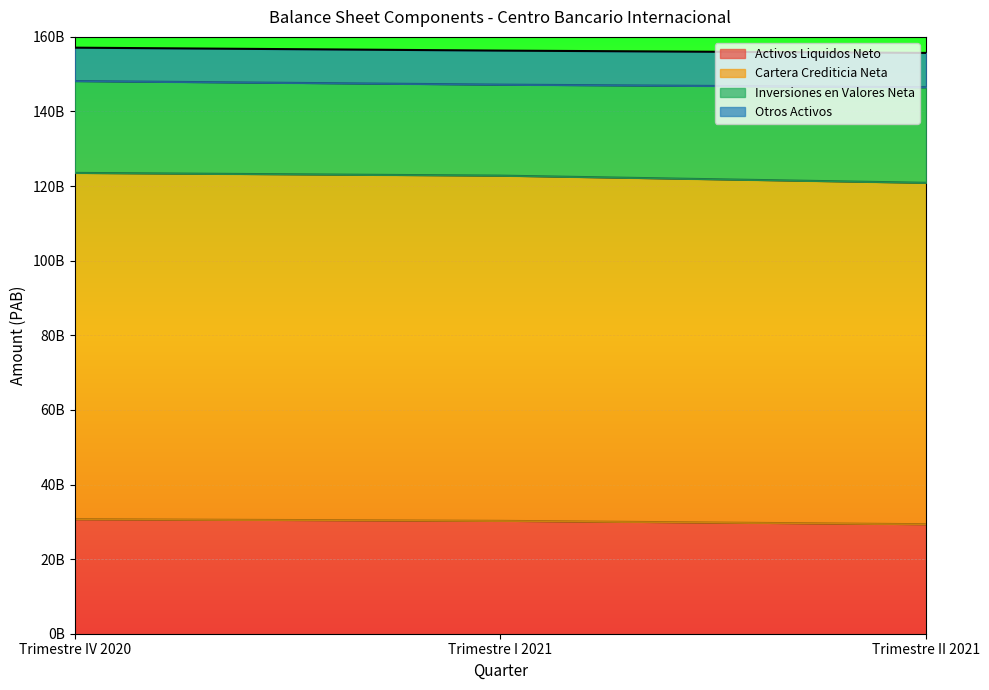

What is the difference between the Otros Activos values at Trimestre II 2021 and Trimestre I 2021?

698123677.2